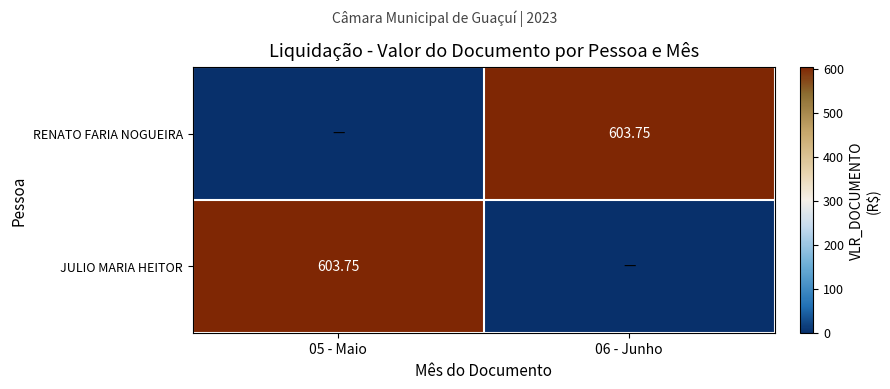

Which series has the largest total across all categories?

RENATO FARIA NOGUEIRA